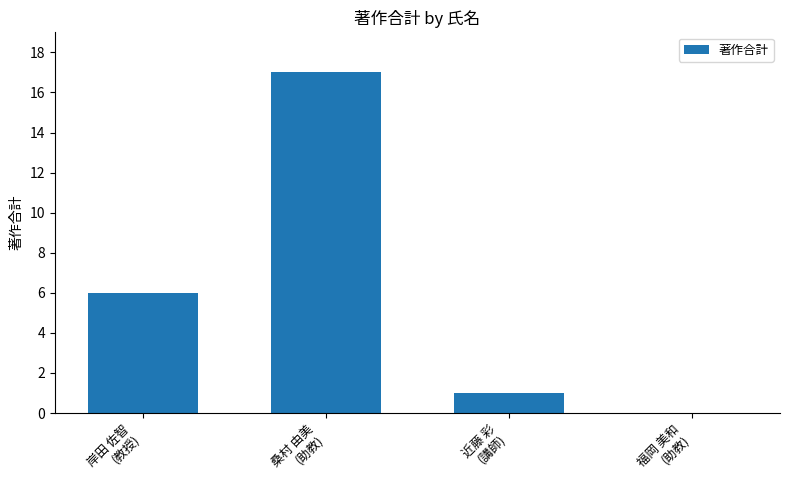

Which label corresponds to the largest value in the chart?

桑村 由美
(助教)